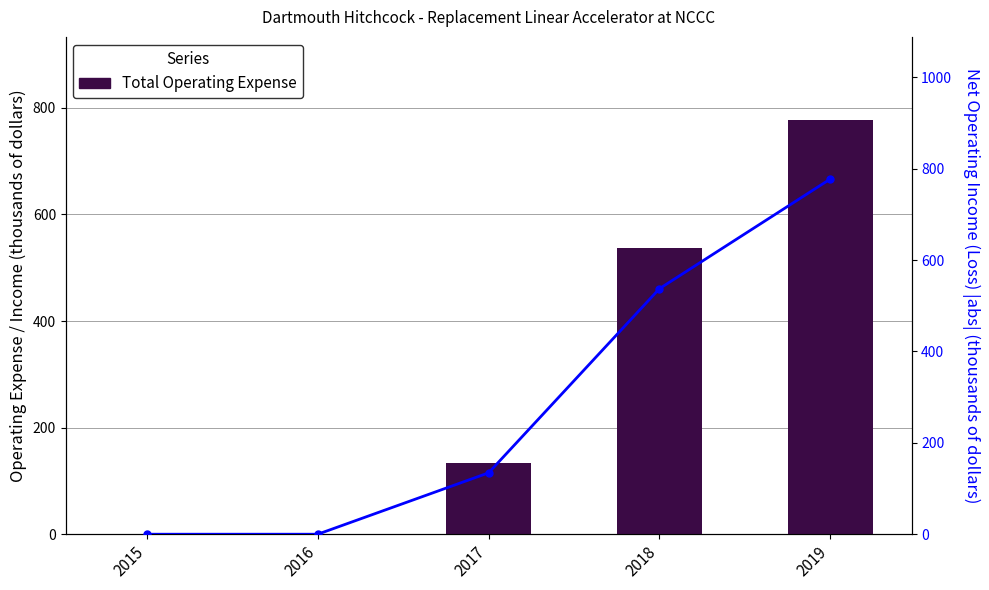

What is the total value across all series at 2019?

1555.0